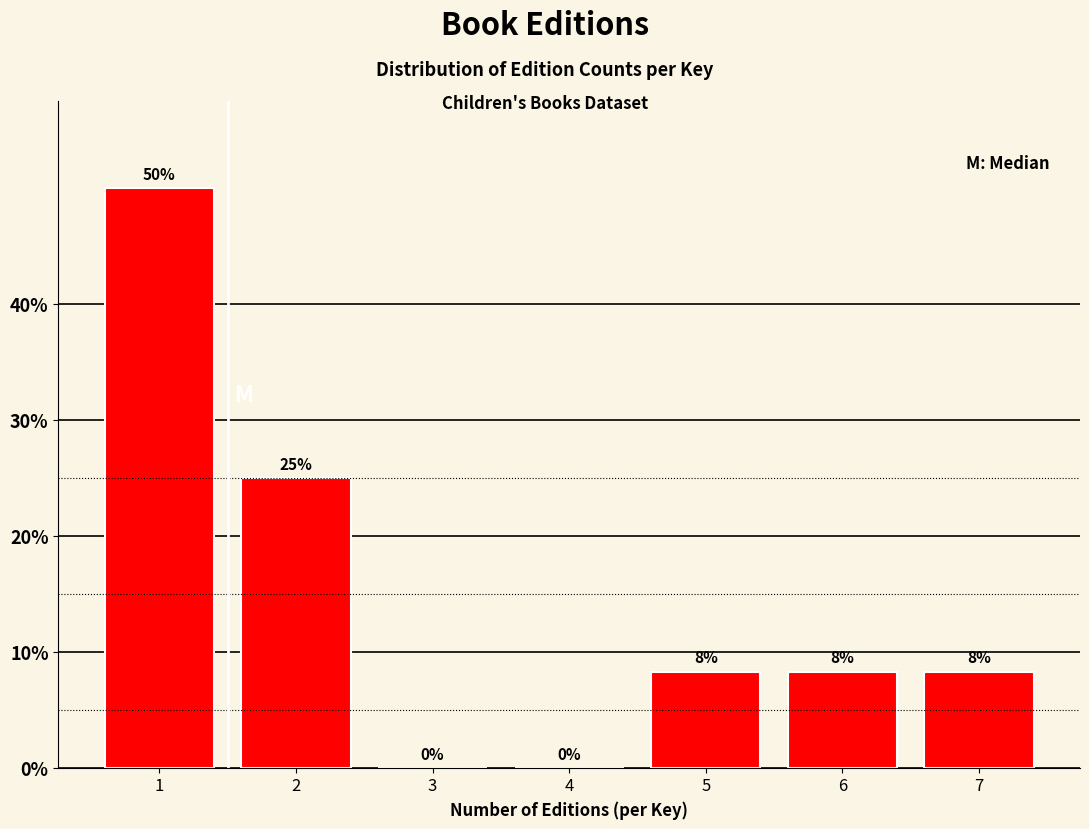

Over which range of the x-axis is the bar tallest?

0.5 to 1.5